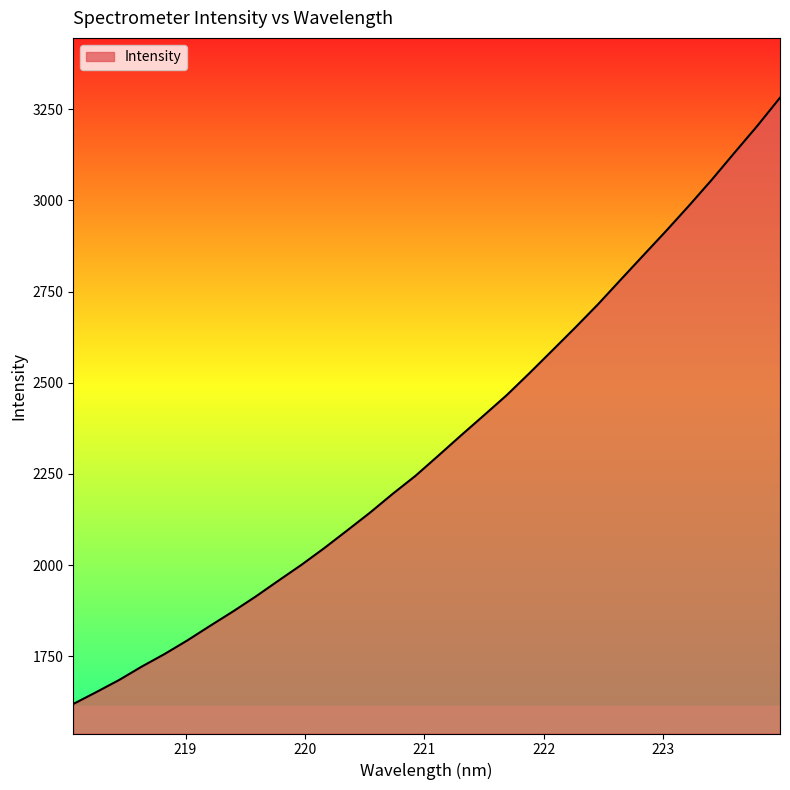

What is the smallest value displayed?

1619.2